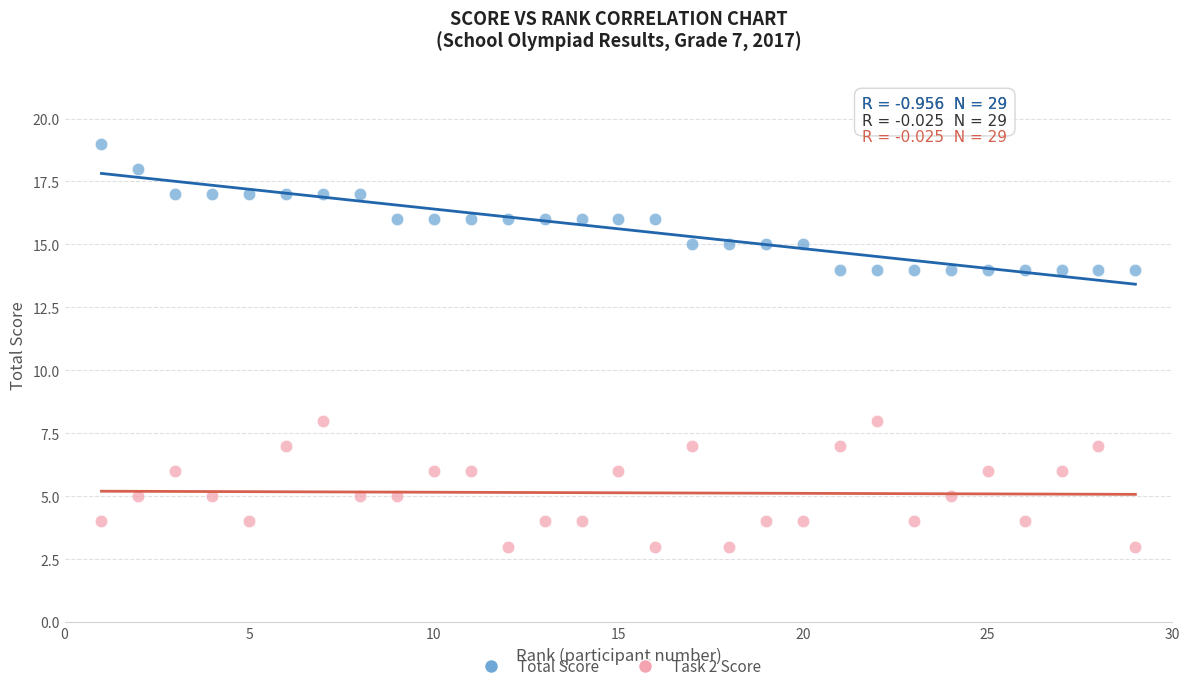

What are all the series names shown in the legend?

Total Score, Task 2 Score